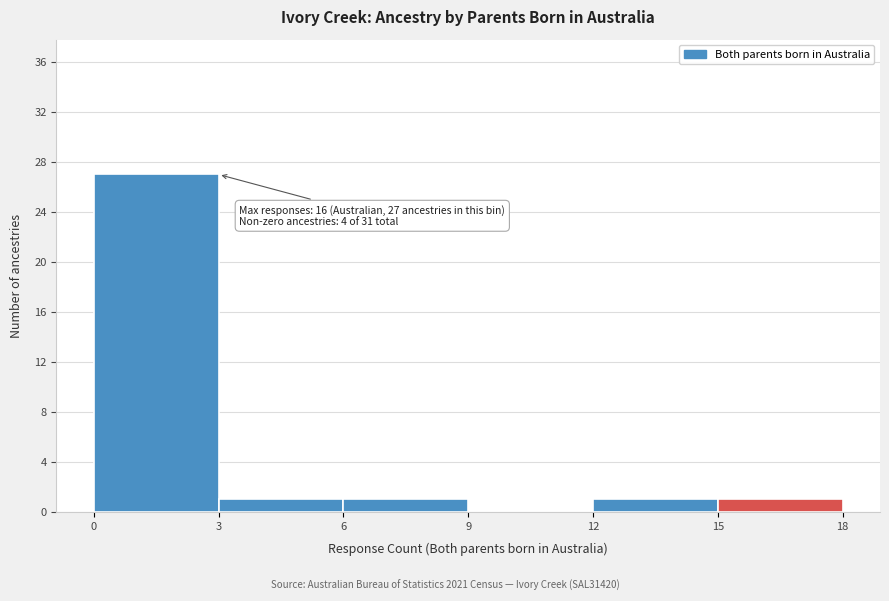

Which range on the x-axis has the tallest bar?

0 to 3